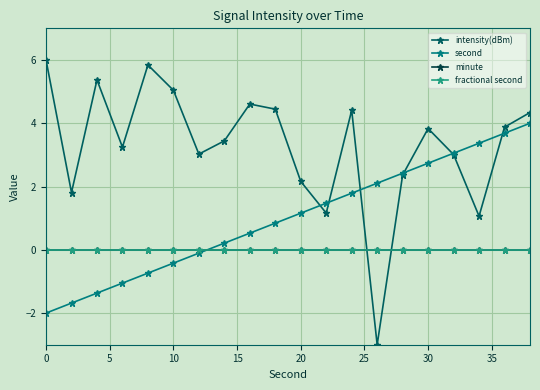

How many lines are shown in the chart?

4